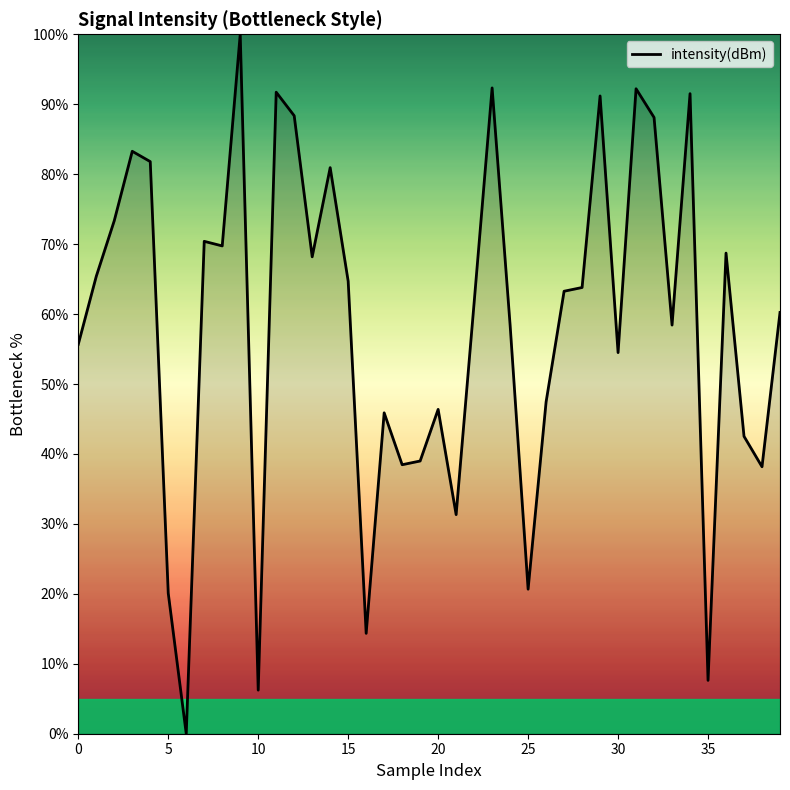

What is the greatest value displayed?

100.0